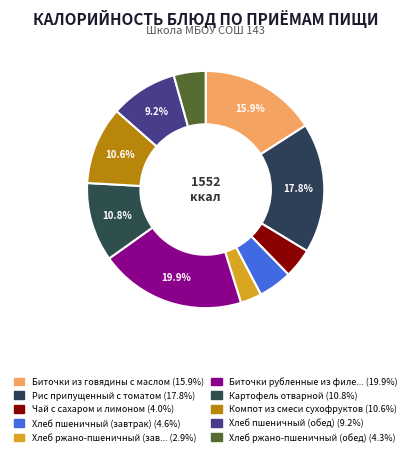

How many segments does this pie chart have?

10